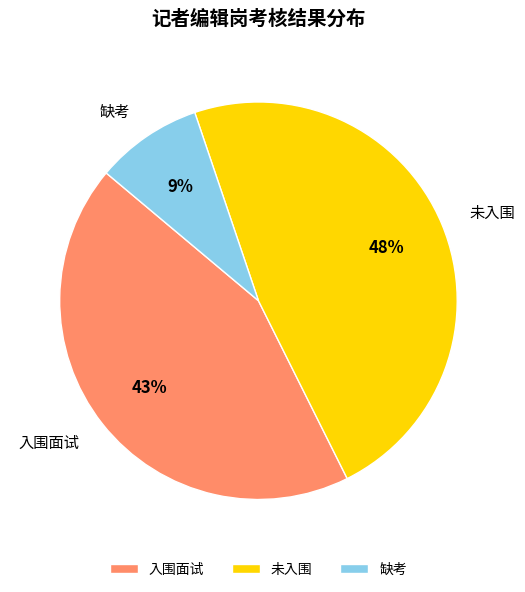

Is there any slice that represents more than half of the pie?

No